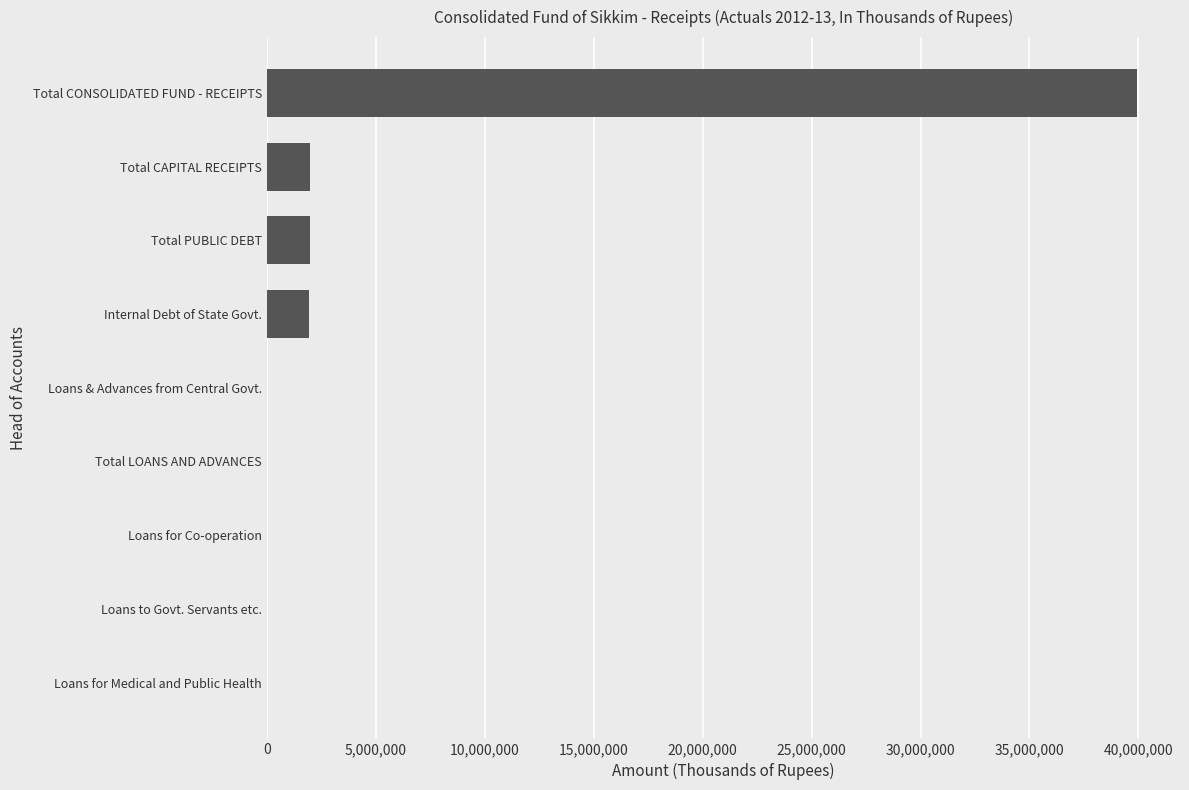

Count the number of data series in this chart.

1